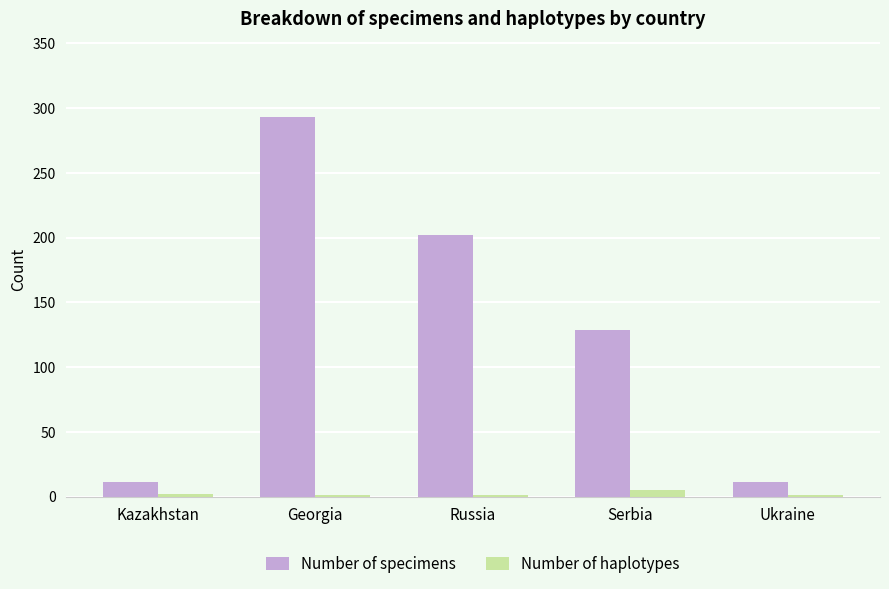

Is the value of Number of specimens at Russia greater than the value of Number of haplotypes at Russia?

Yes